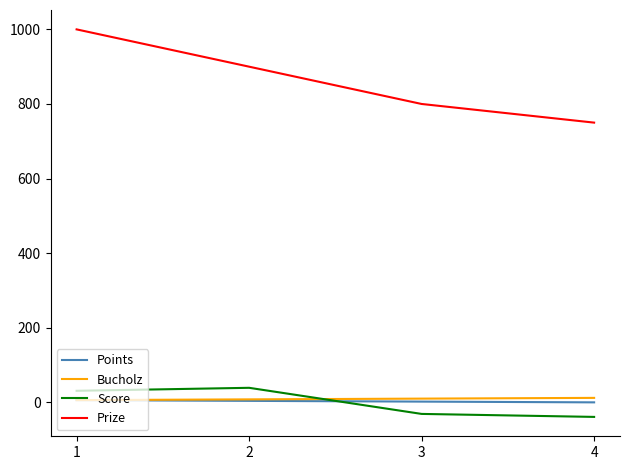

What are all the series names shown in the legend?

Points, Bucholz, Score, Prize